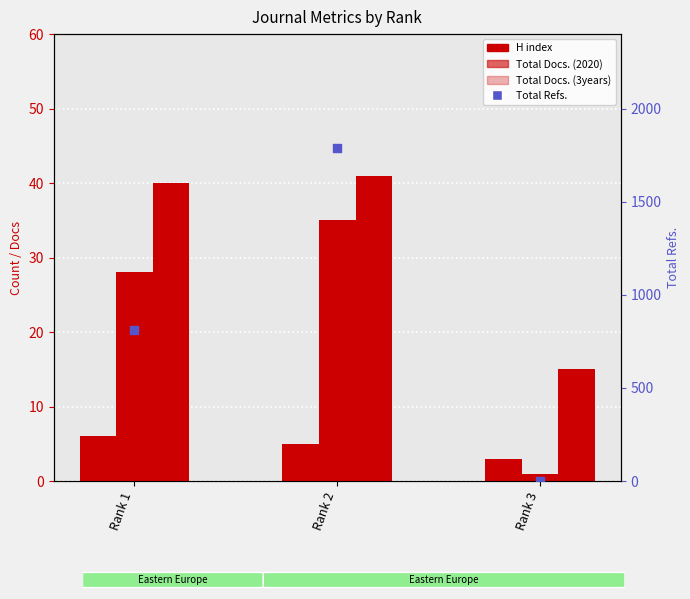

Which series contains the highest Y value?

Total Refs.